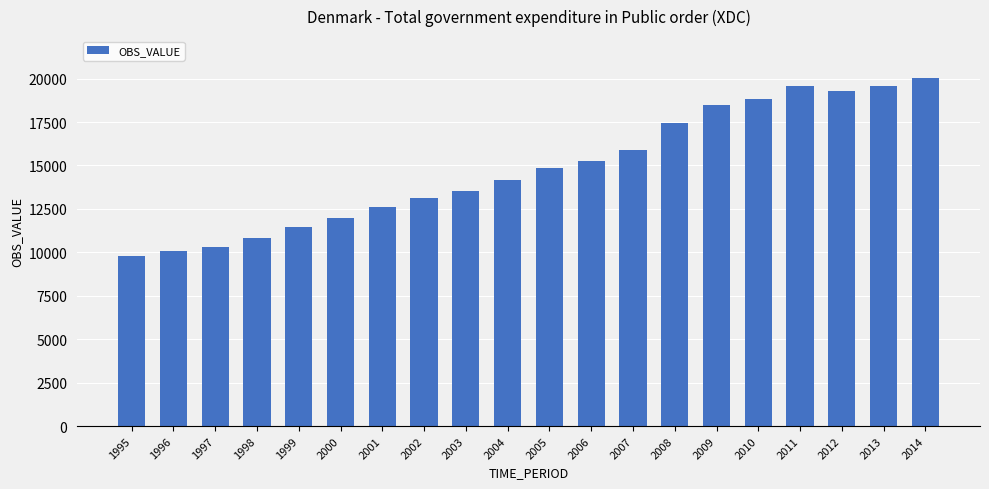

At which label is the value closest to 14906?

2005